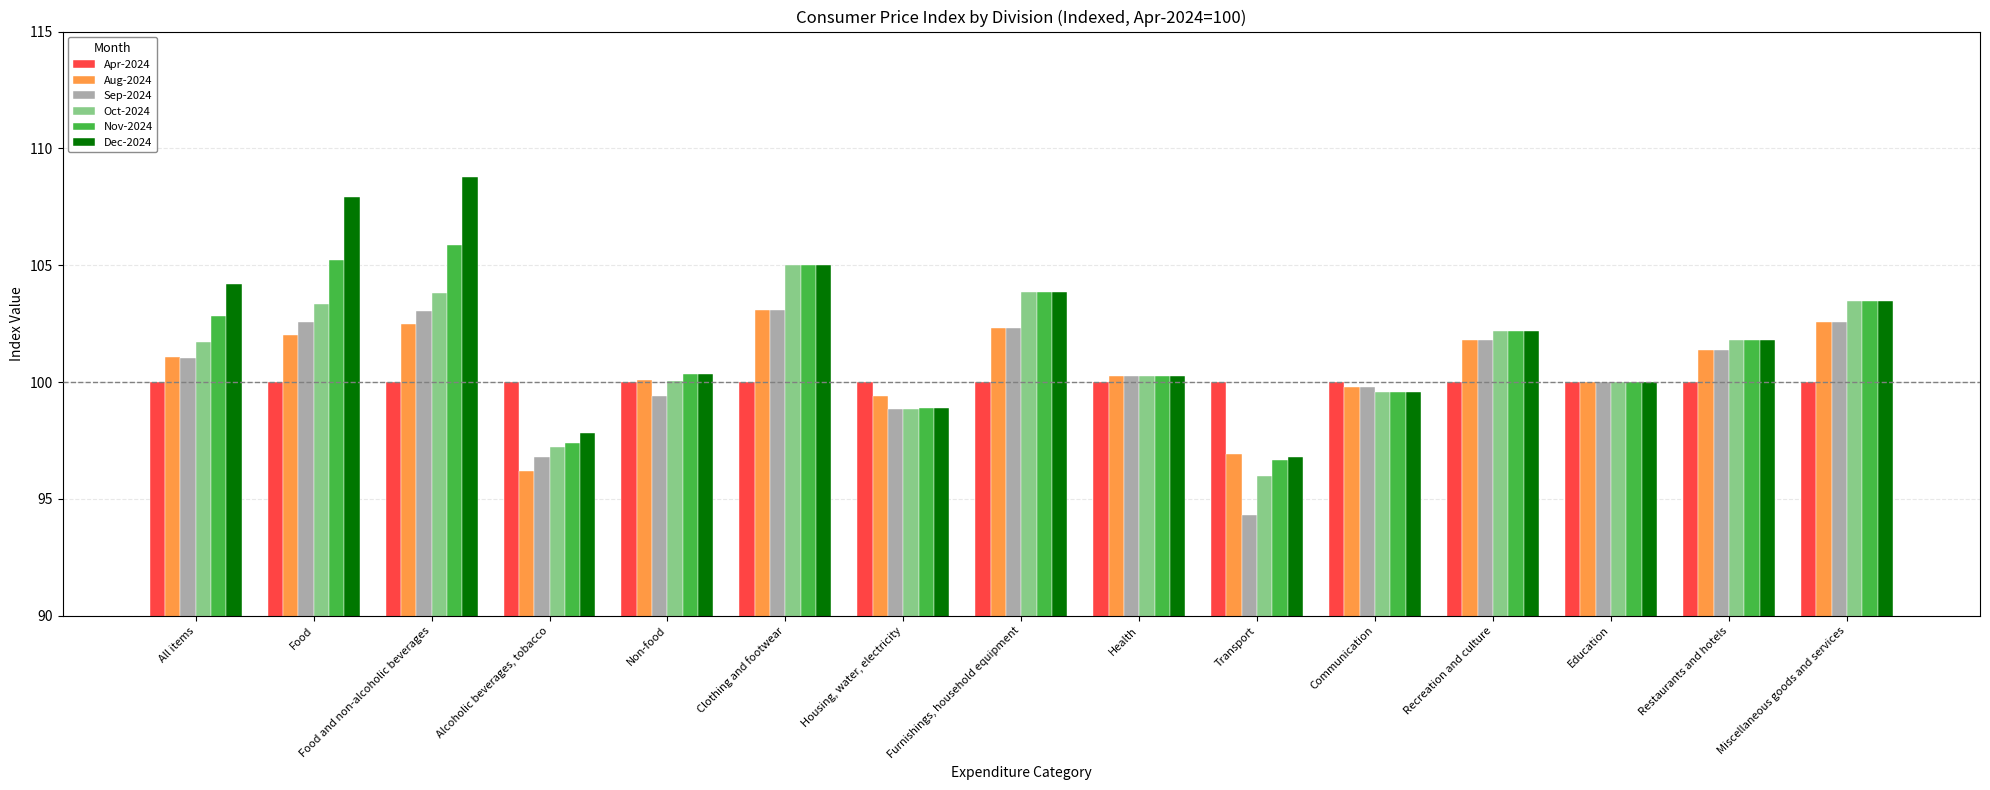

Is the value of Apr-2024 at Food greater than the value of Sep-2024 at Recreation and culture?

No